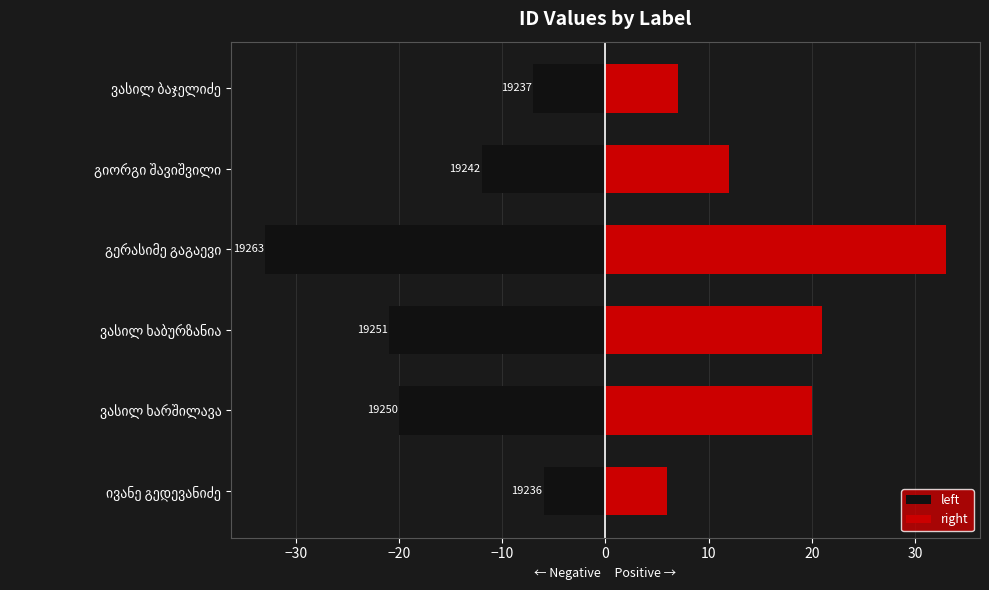

What is the lowest value of the left series?

-33